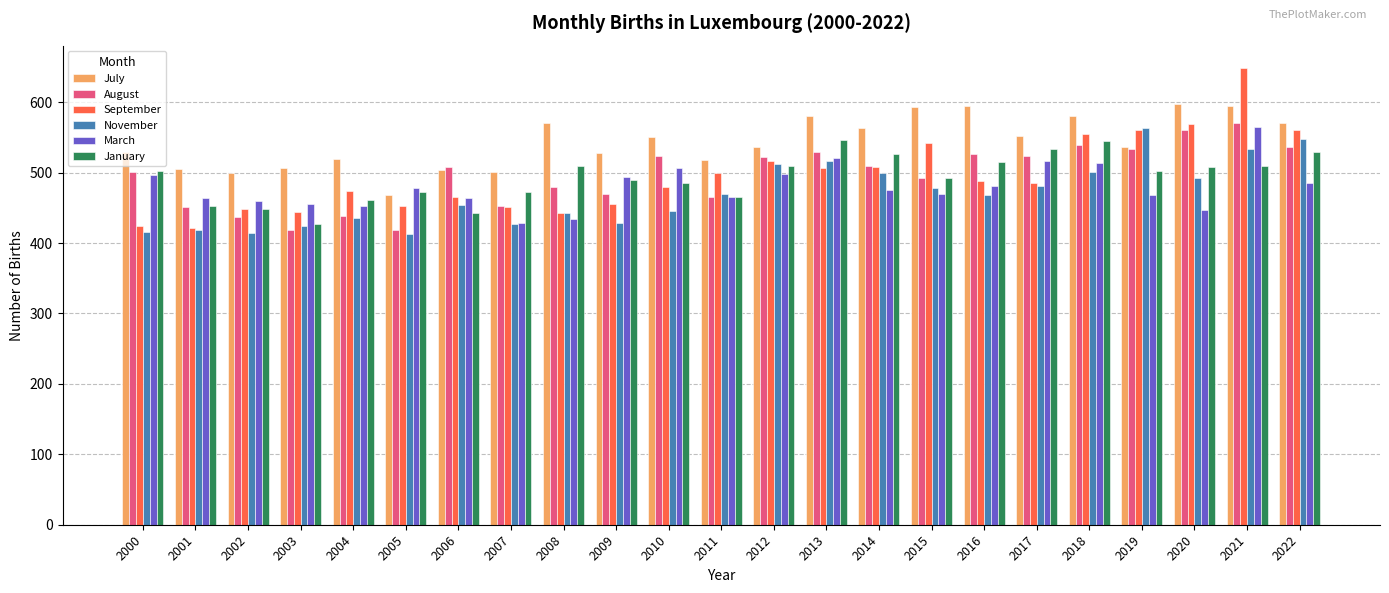

What is the sum of all March values?

11039